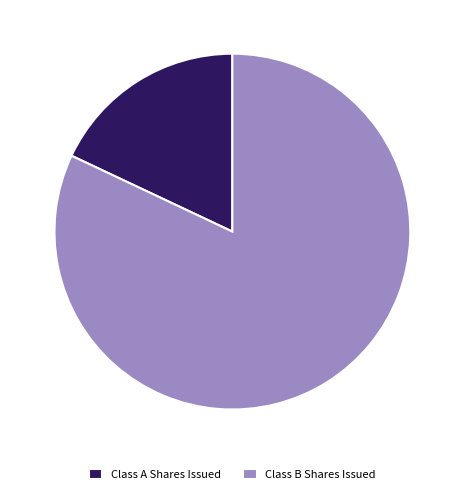

Which has a higher value, Class B Shares Issued or Class A Shares Issued?

Class B Shares Issued